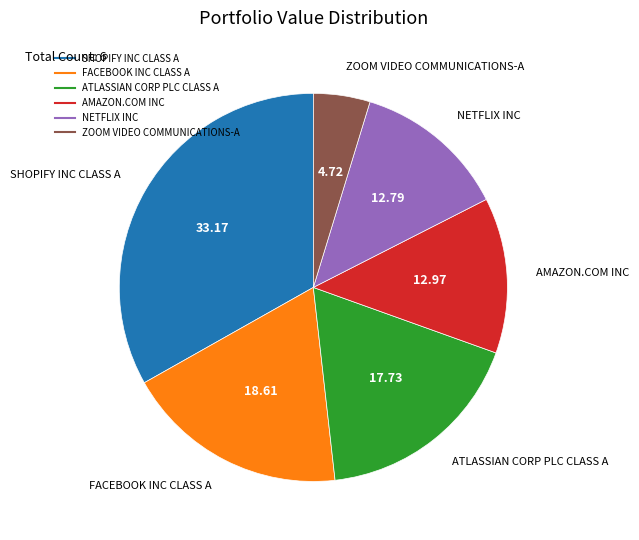

Is the sum of NETFLIX INC and SHOPIFY INC CLASS A greater than half?

No